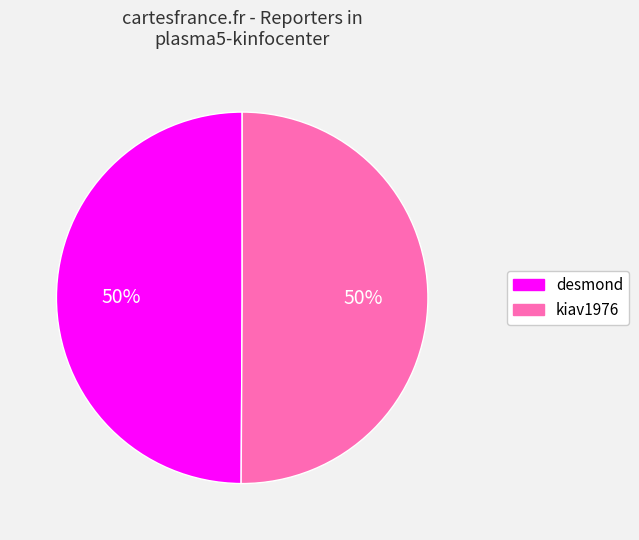

To the nearest percent, what portion does kiav1976 represent?

50%